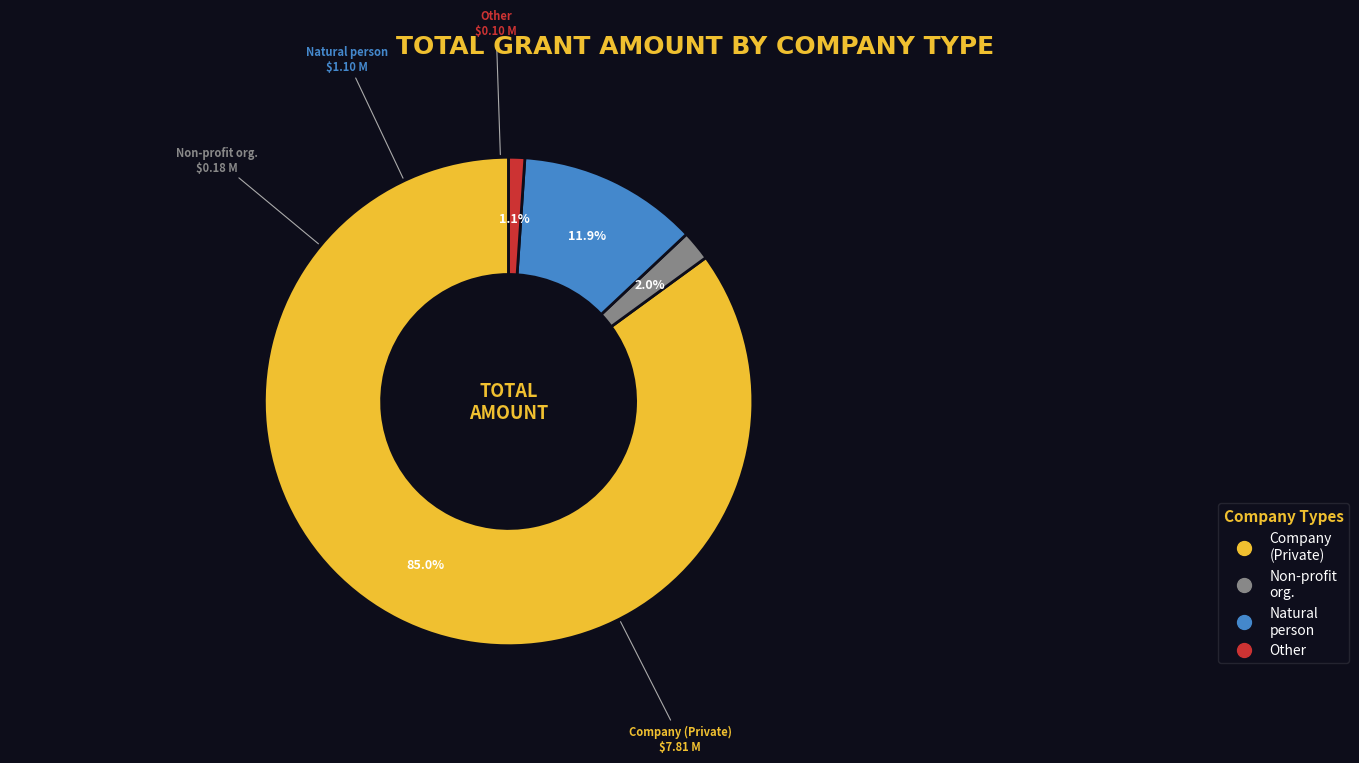

Does any single category account for the majority?

Yes